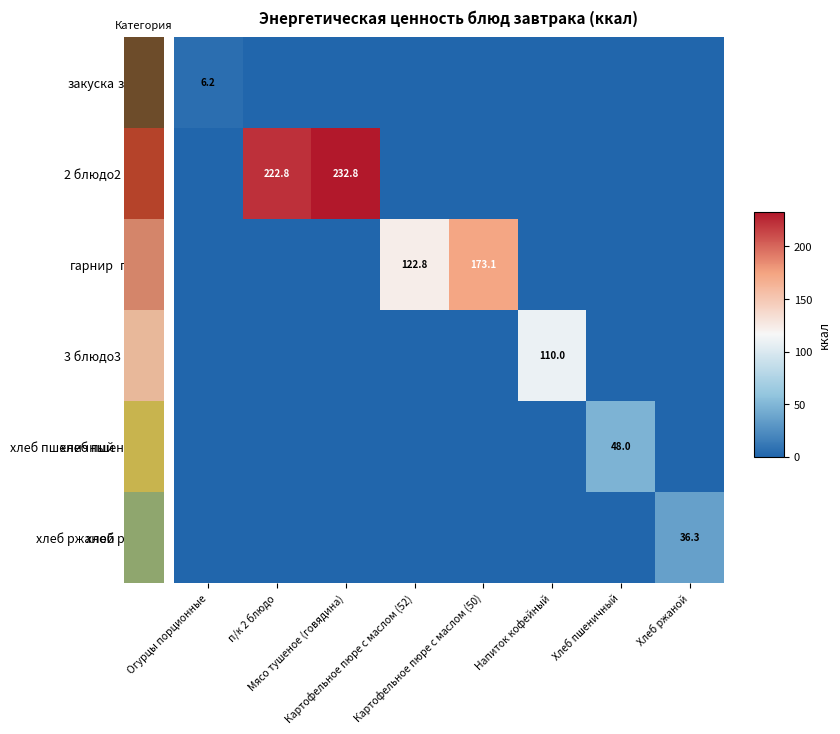

What is the maximum value for хлеб ржаной?

36.3